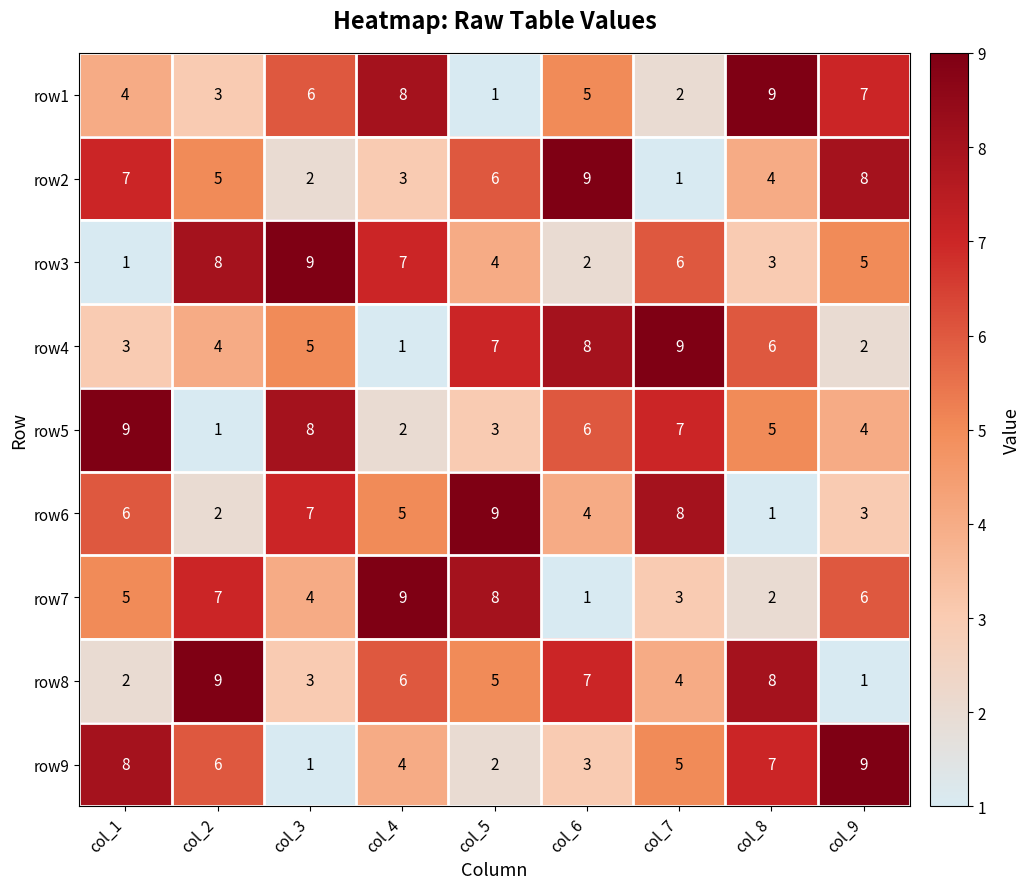

At which label is row1 closest to 5?

col_6